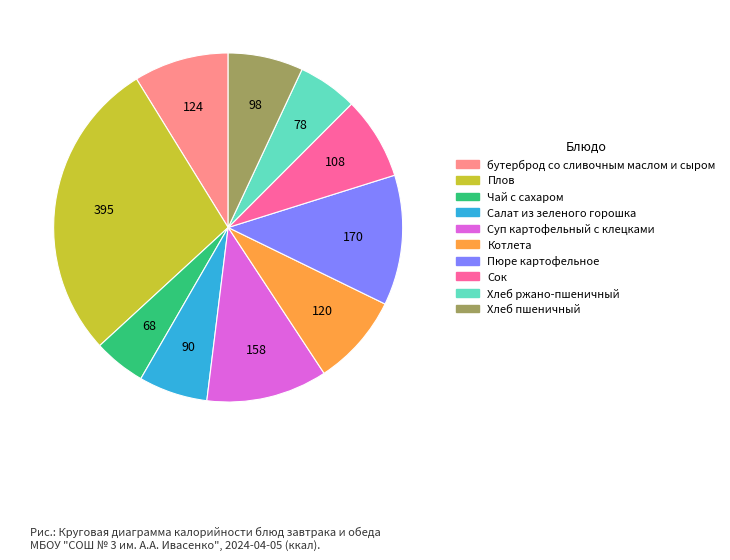

What is the ratio of the value at Сок to the value at Суп картофельный с клецками?

0.7